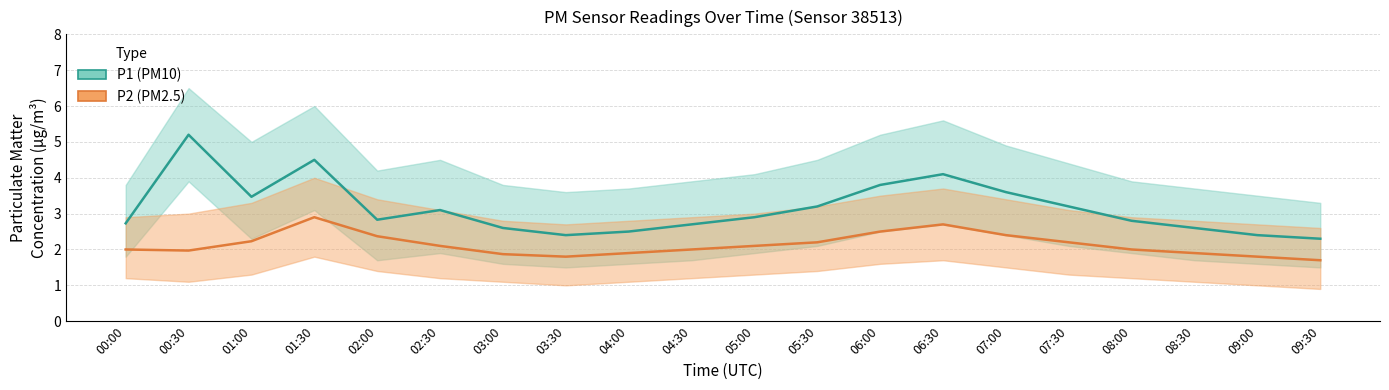

How many values in the P2 series exceed 2?

10